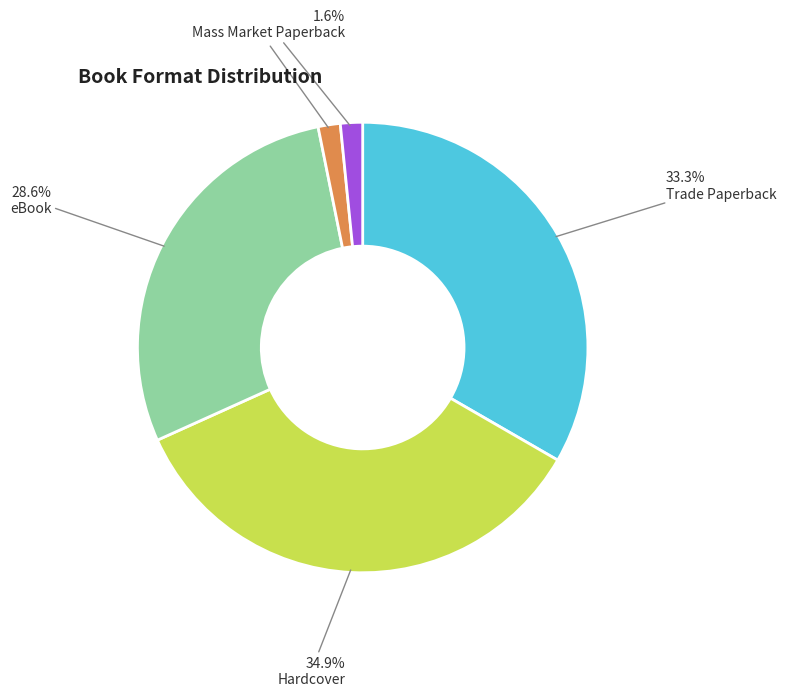

Is there a majority slice in this chart?

No